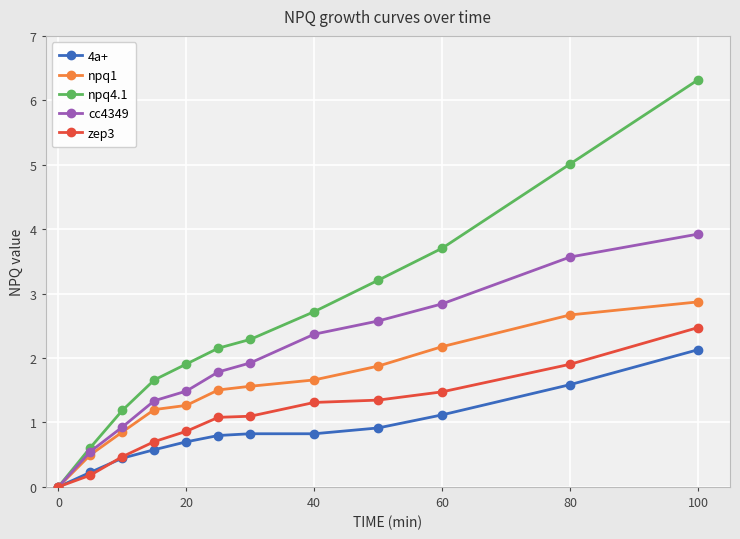

Which series has the largest total across all categories?

npq4.1